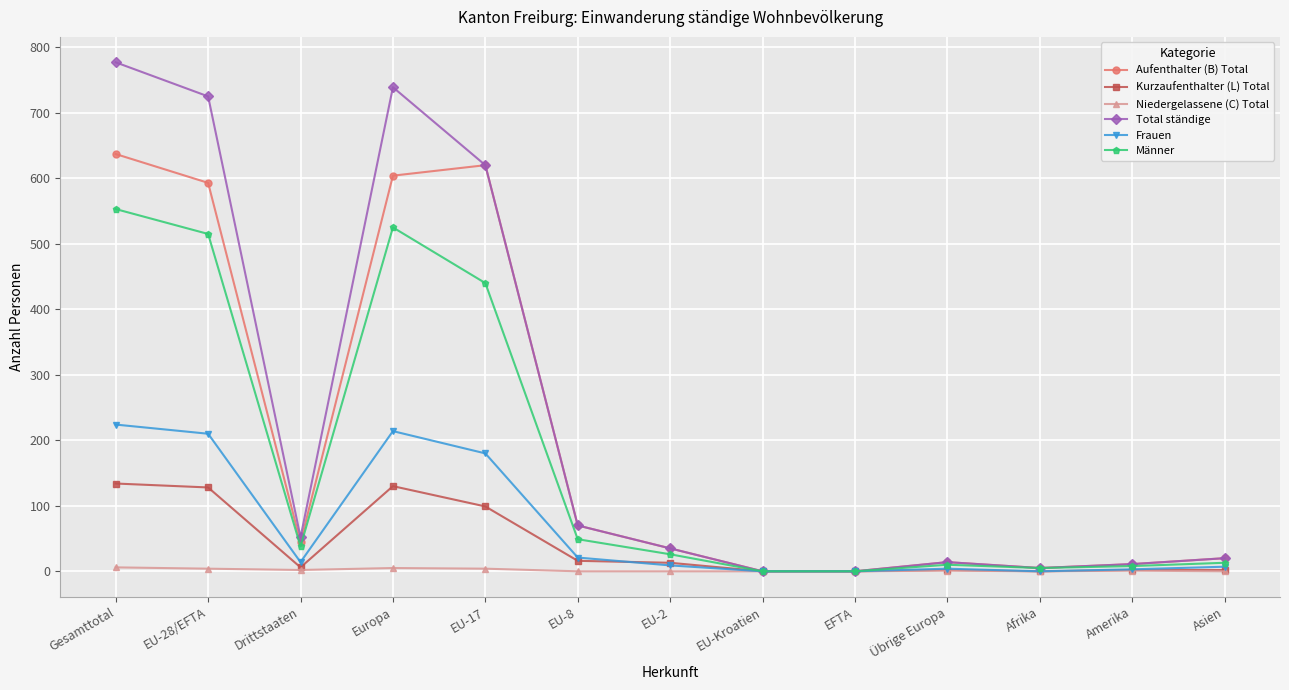

What is the maximum value for Total ständige?

777